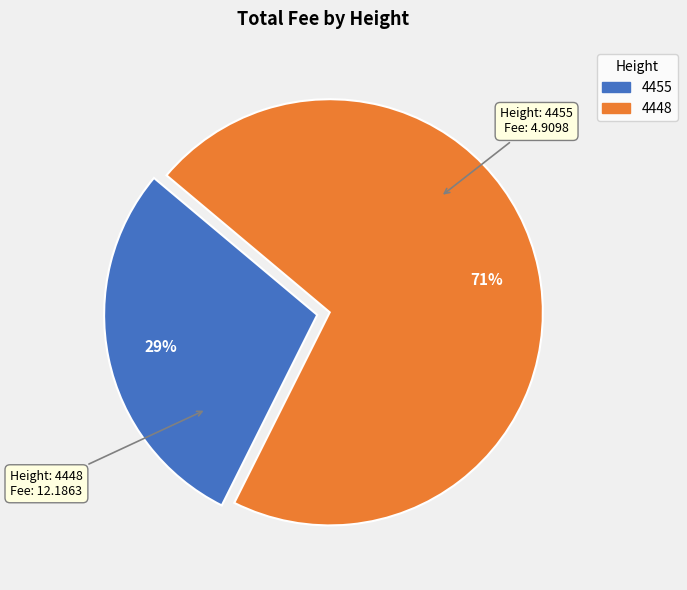

True or false: 4455 accounts for 29% of the total.

True